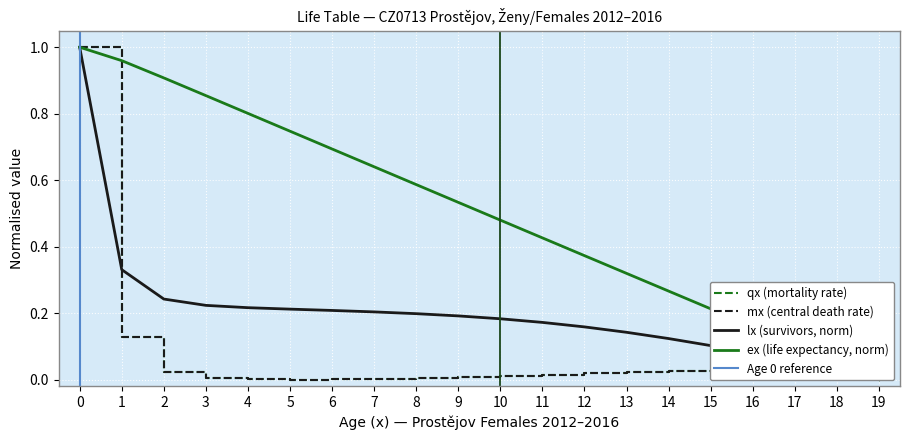

Reading left to right, what are all the values shown in this chart?

qx: 1.0	0.1	0.0	0.0	0.0	0.0	0.0	0.0	0.0	0.0	0.0	0.0	0.0	0.0	0.0	0.0	0.0	0.0	0.0	0.0
lx: 1.0	0.3	0.2	0.2	0.2	0.2	0.2	0.2	0.2	0.2	0.2	0.2	0.2	0.1	0.1	0.1	0.1	0.1	0.0	0.0
mx: 1.0	0.1	0.0	0.0	0.0	0.0	0.0	0.0	0.0	0.0	0.0	0.0	0.0	0.0	0.0	0.0	0.0	0.0	0.0	0.0
ex: 1.0	1.0	0.9	0.9	0.8	0.7	0.7	0.6	0.6	0.5	0.5	0.4	0.4	0.3	0.3	0.2	0.2	0.1	0.1	0.0